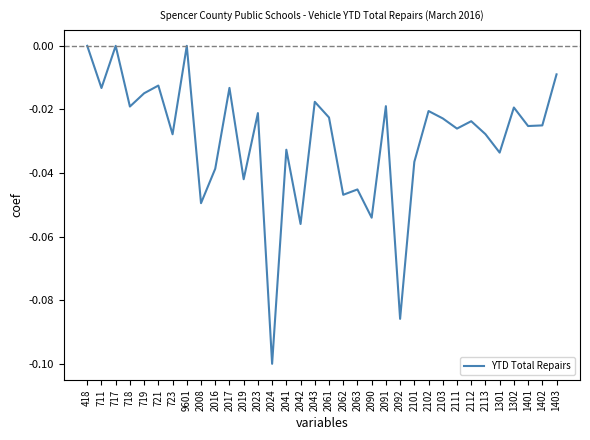

Is it true that the value at 1301 is -0.0?

True